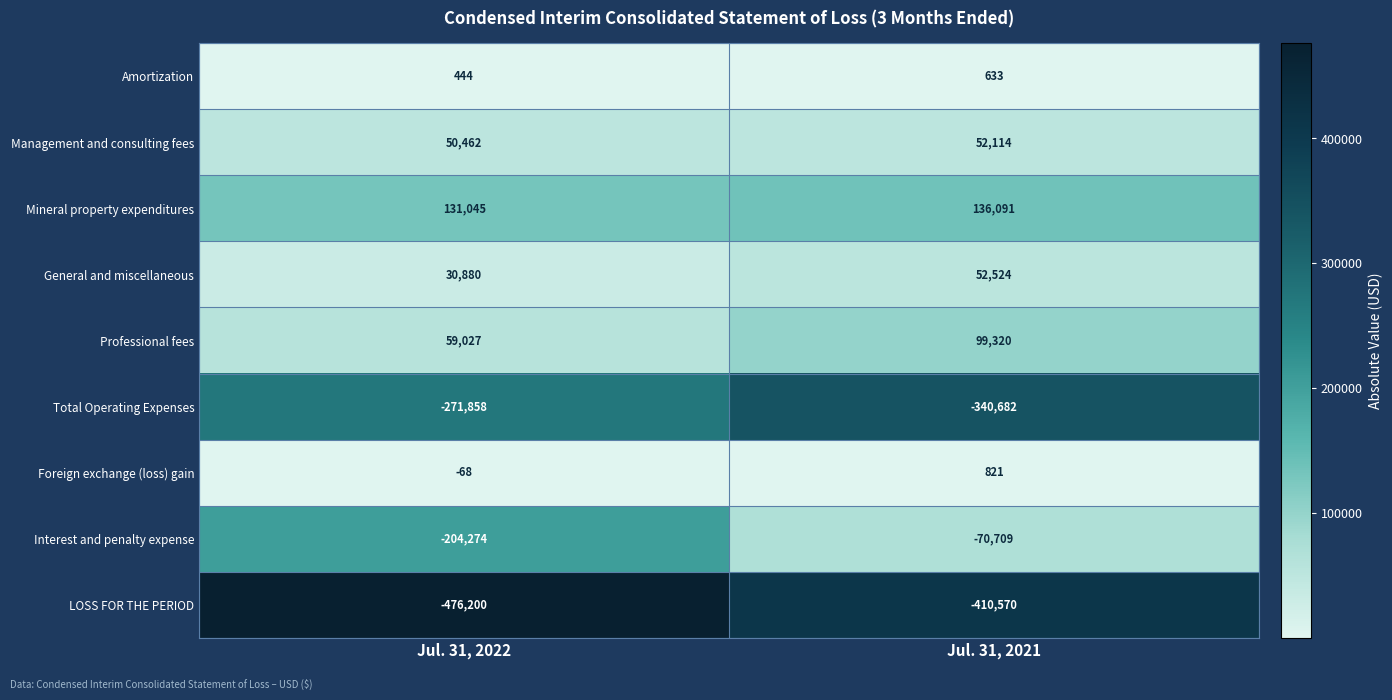

What is the average value of the Mineral property expenditures series?

133568